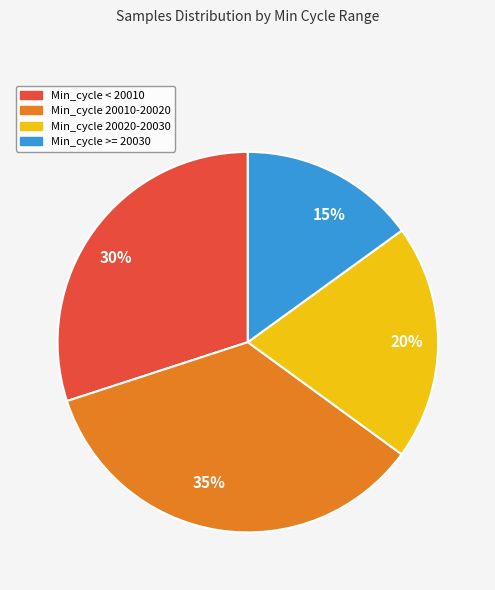

What is the largest slice in the pie chart?

35%